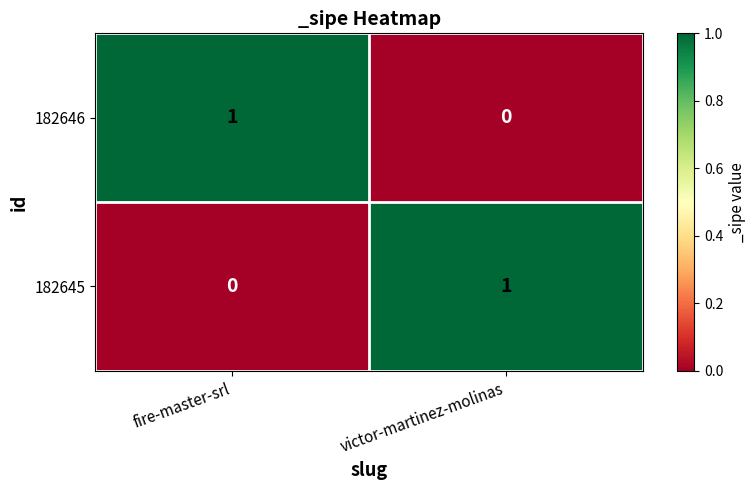

Reading left to right, list all the values displayed in this chart.

182646: 1	0
182645: 0	1